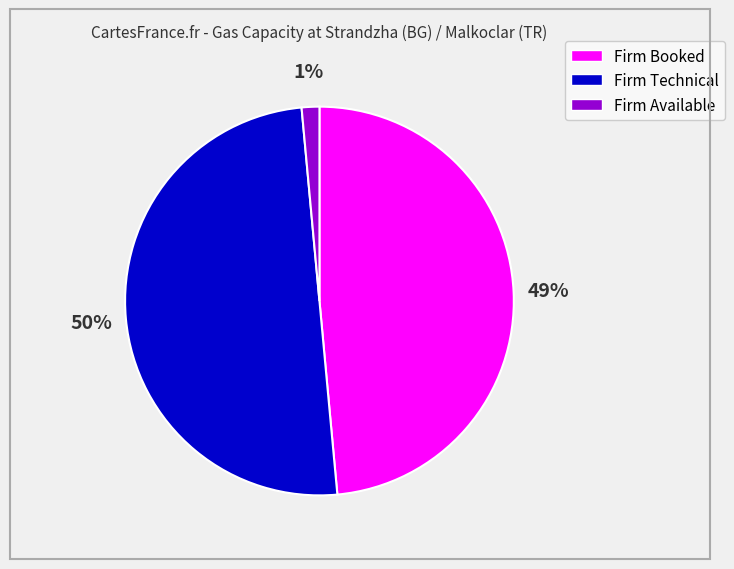

Which slice is the smallest?

Firm Available